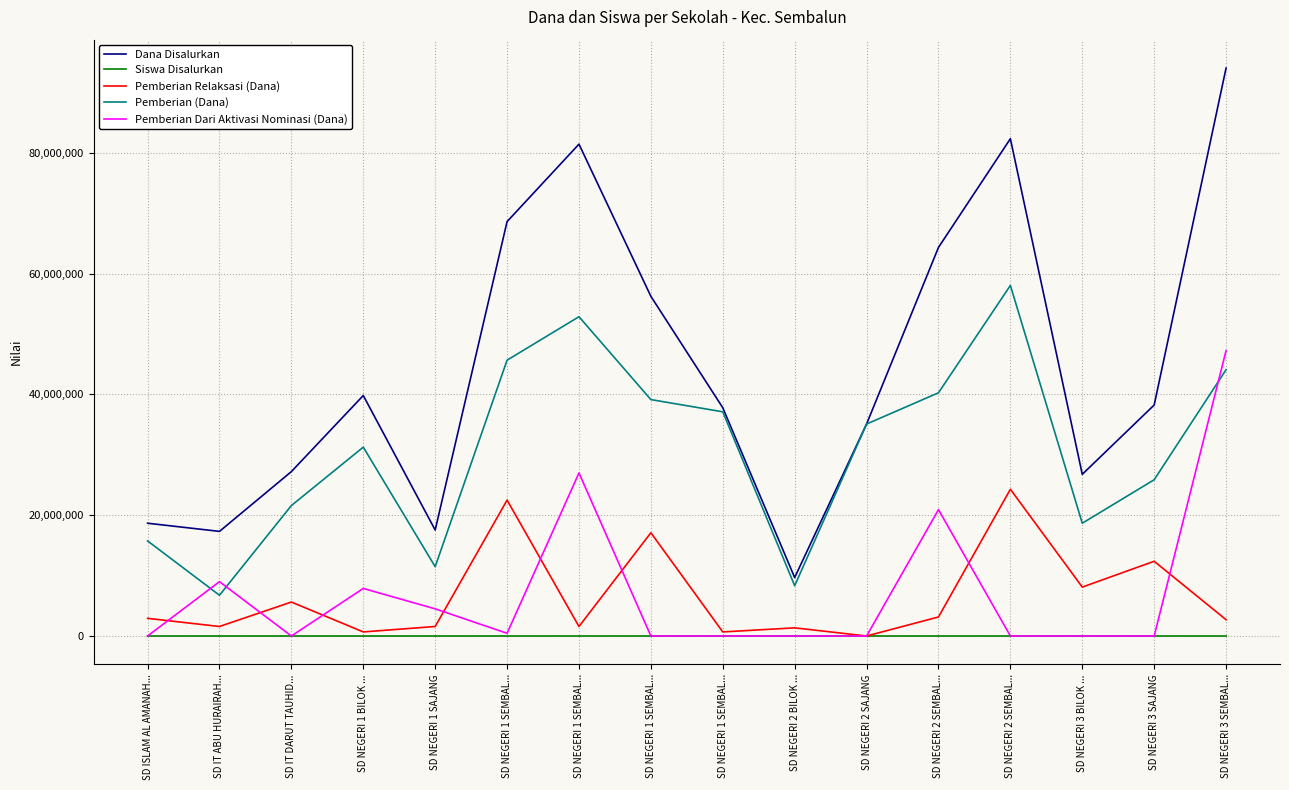

How many lines are shown in the chart?

5